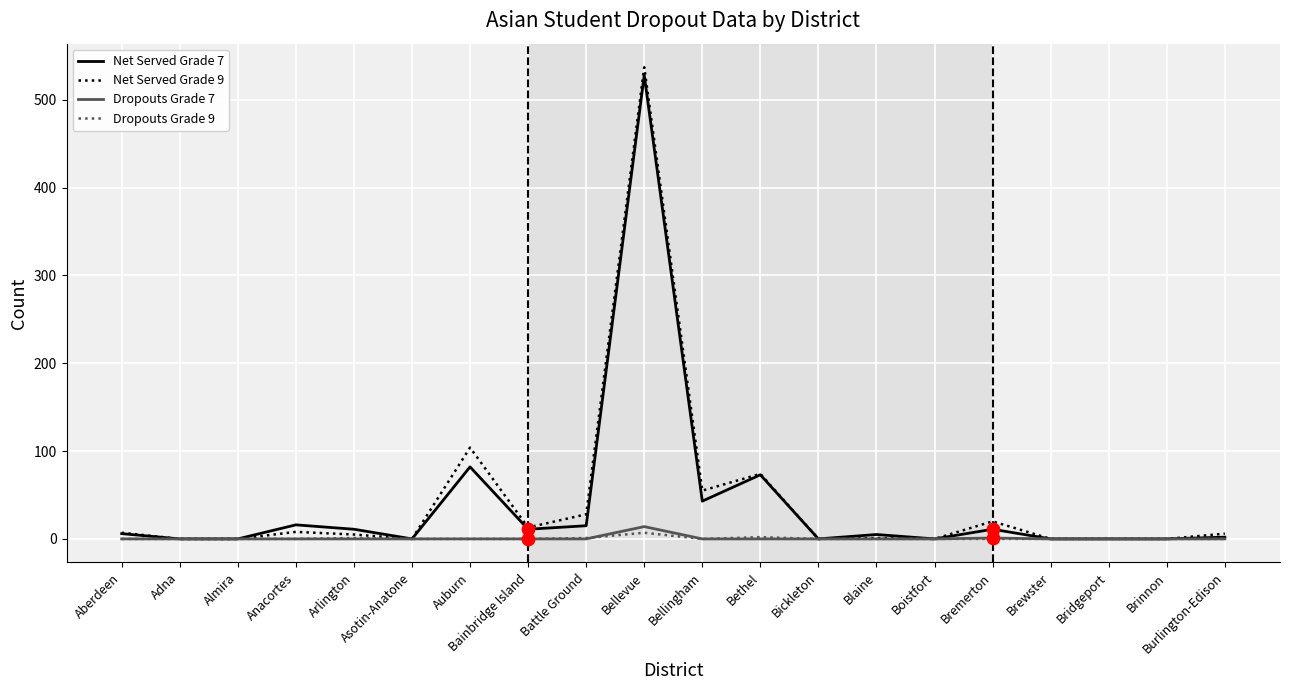

At which category is the sum across all series the highest?

Bellevue